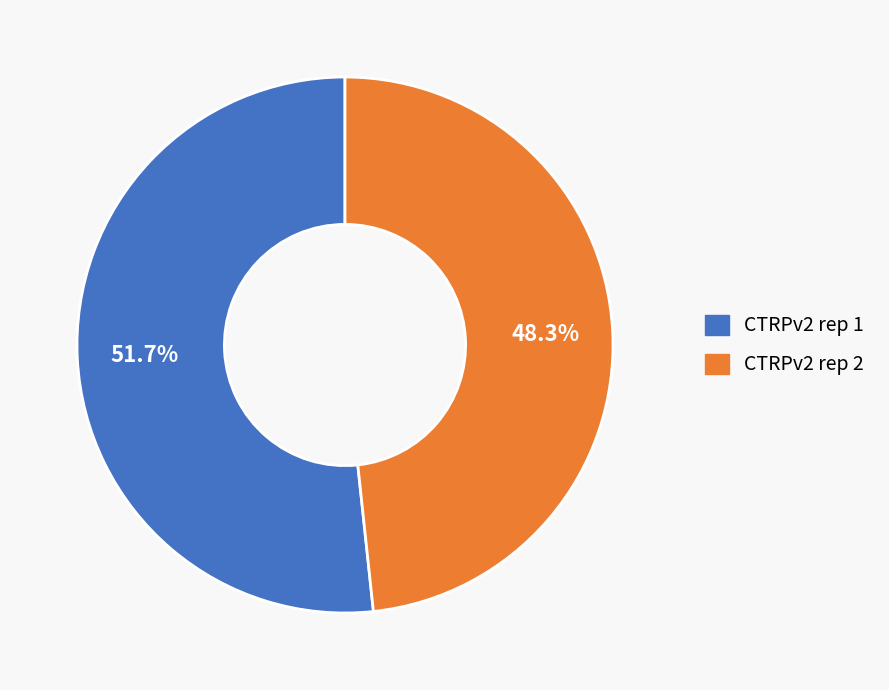

Rank the categories by value from highest to lowest.

CTRPv2 rep 1, CTRPv2 rep 2